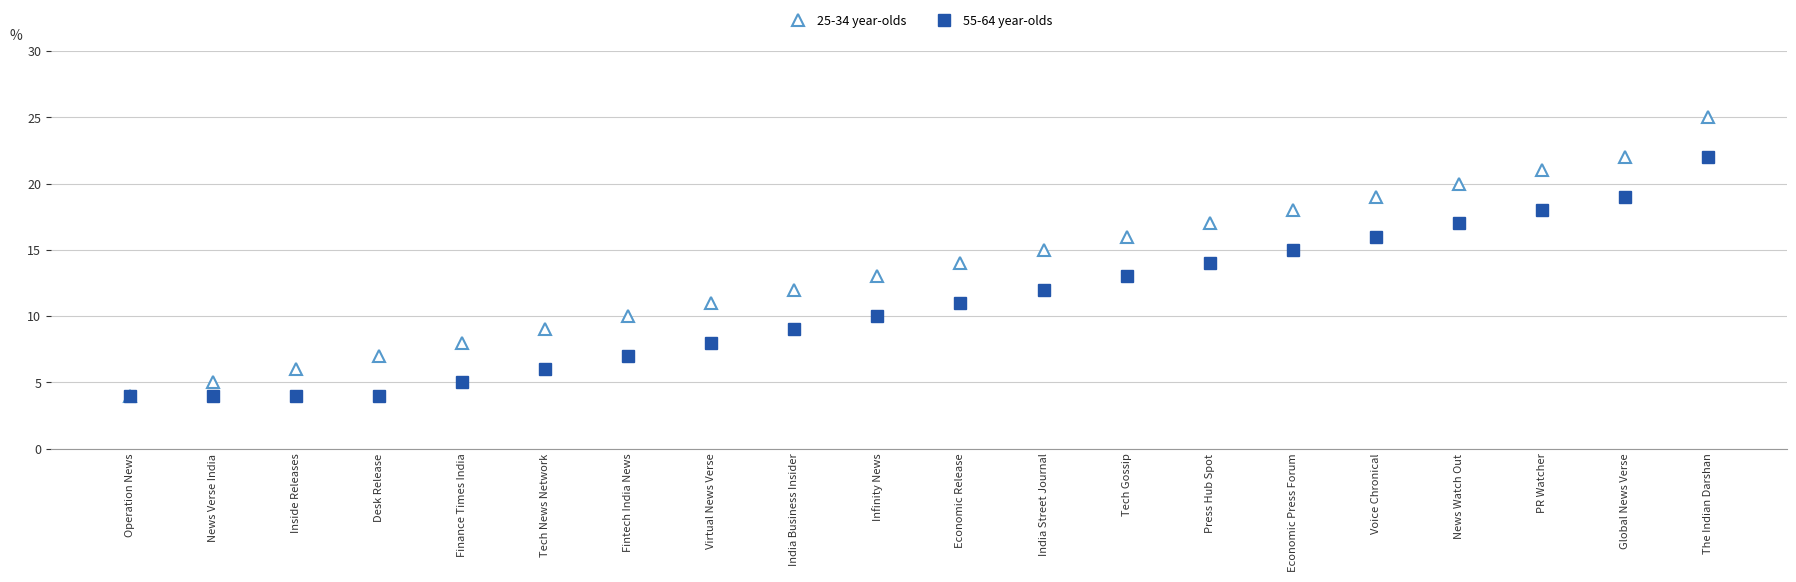

What position from the left is India Street Journal?

12